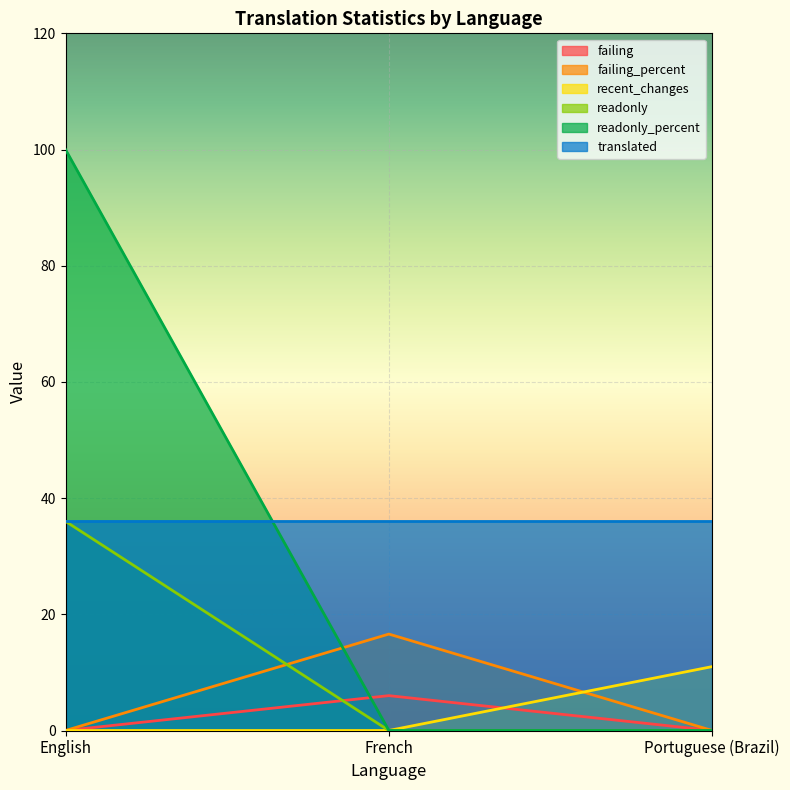

What is the label of the 1st point from the left?

English